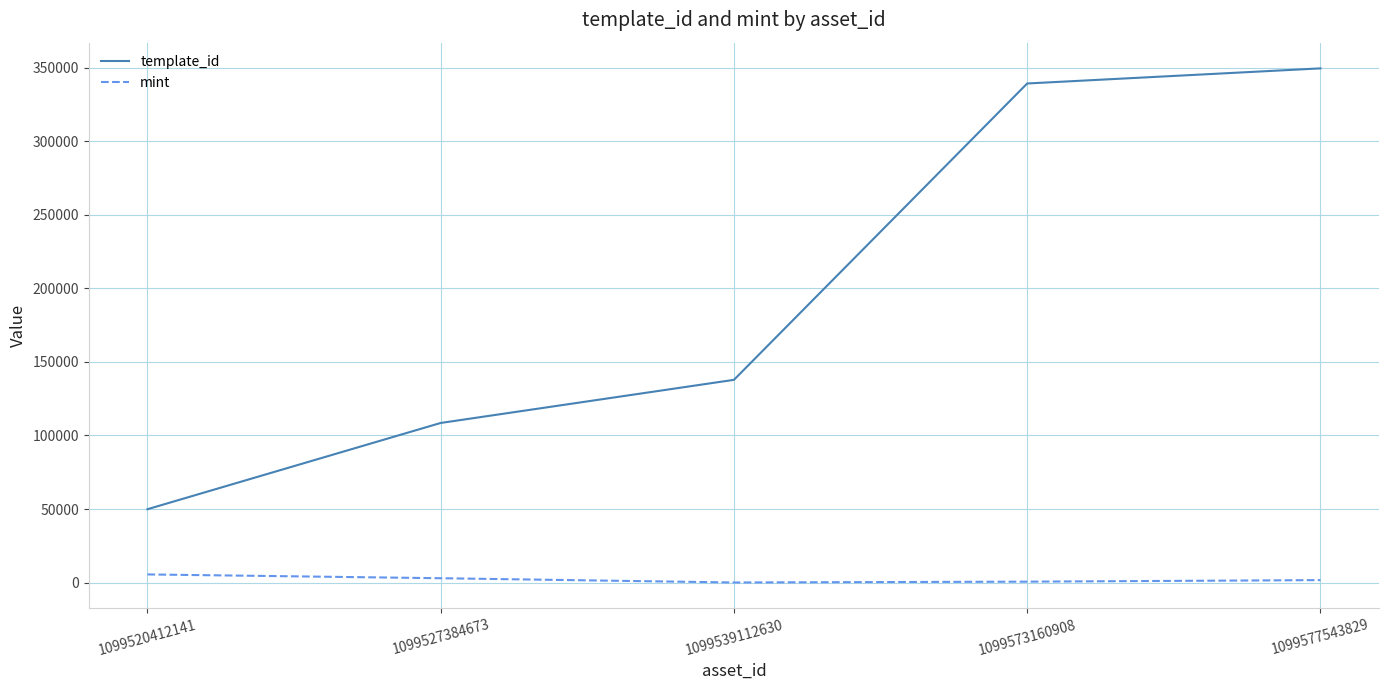

How many mint values are between 613 and 2947?

3